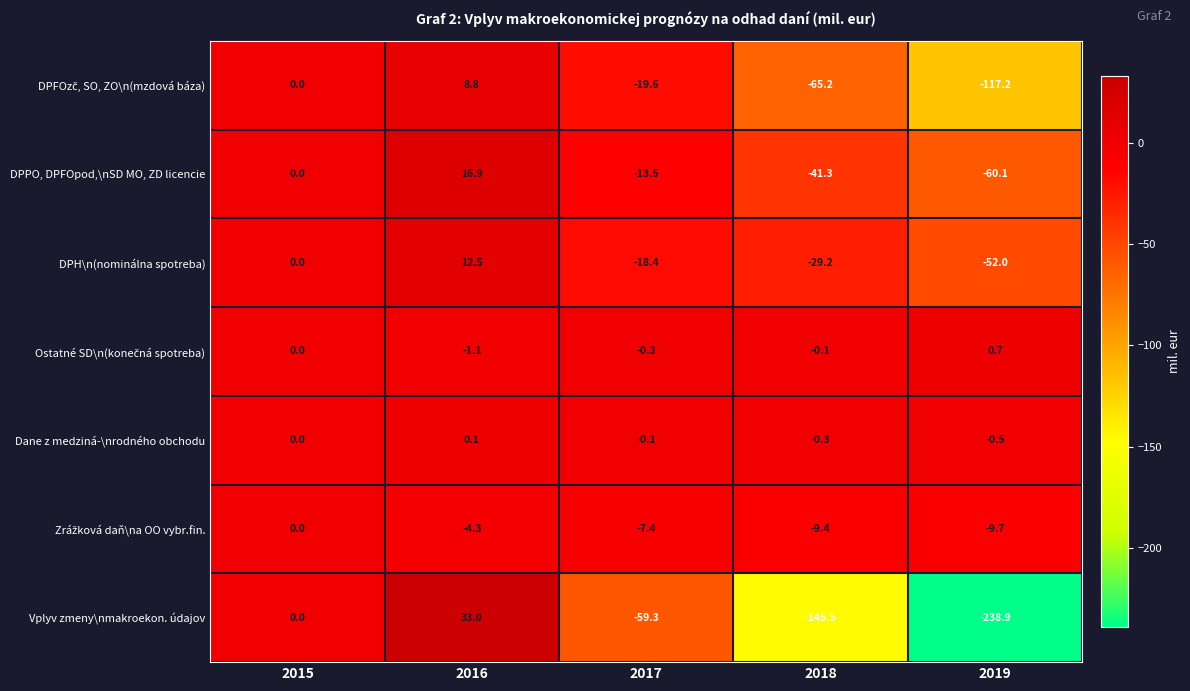

The value of Dane z medziná-\nrodného obchodu at 2016 is 0.1. True or false?

True